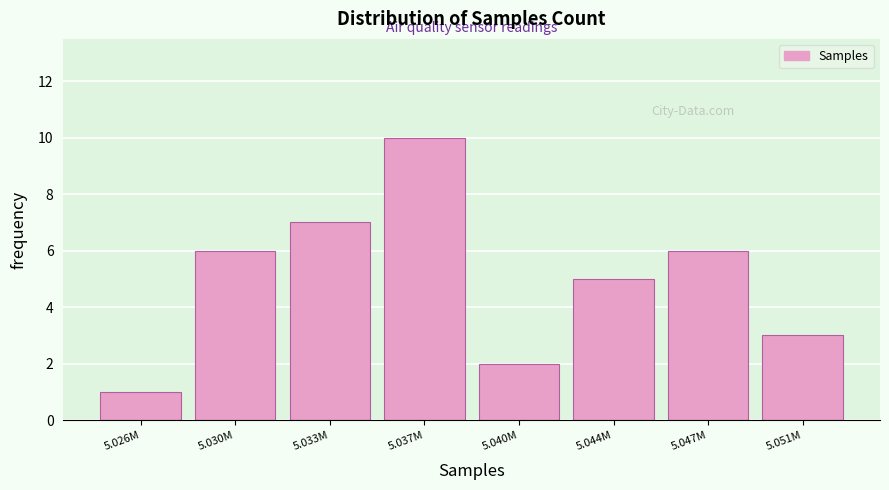

Reading right to left, extract all data points from this chart.

3	6	5	2	10	7	6	1